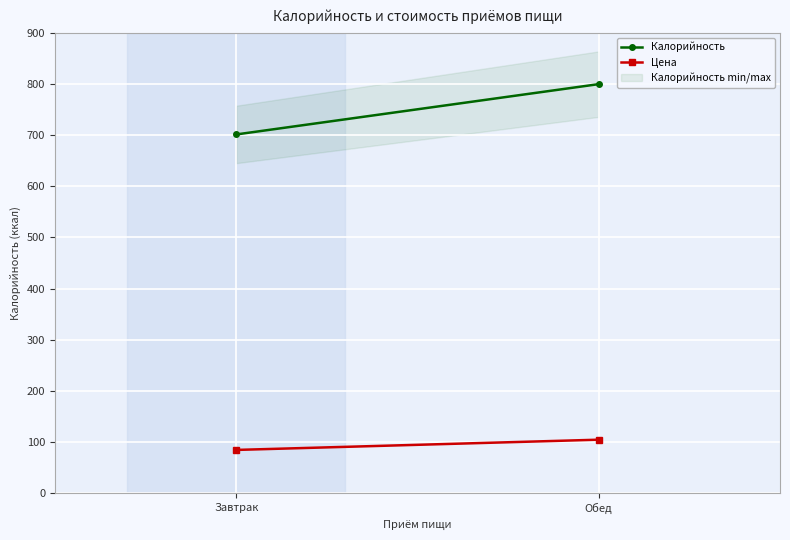

Which category has the highest value across all series?

Обед